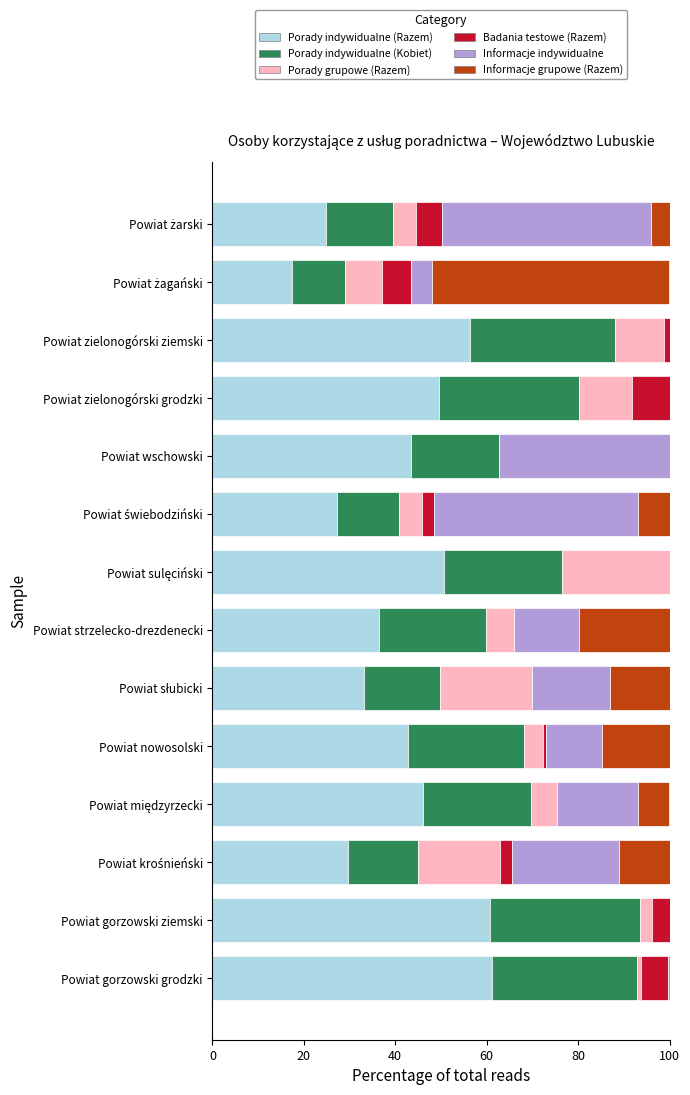

What is the maximum value for Porady indywidualne (Razem)?

61.2